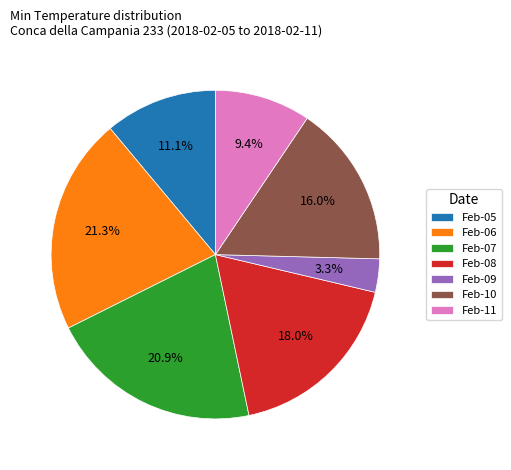

Count the number of slices in the pie.

7